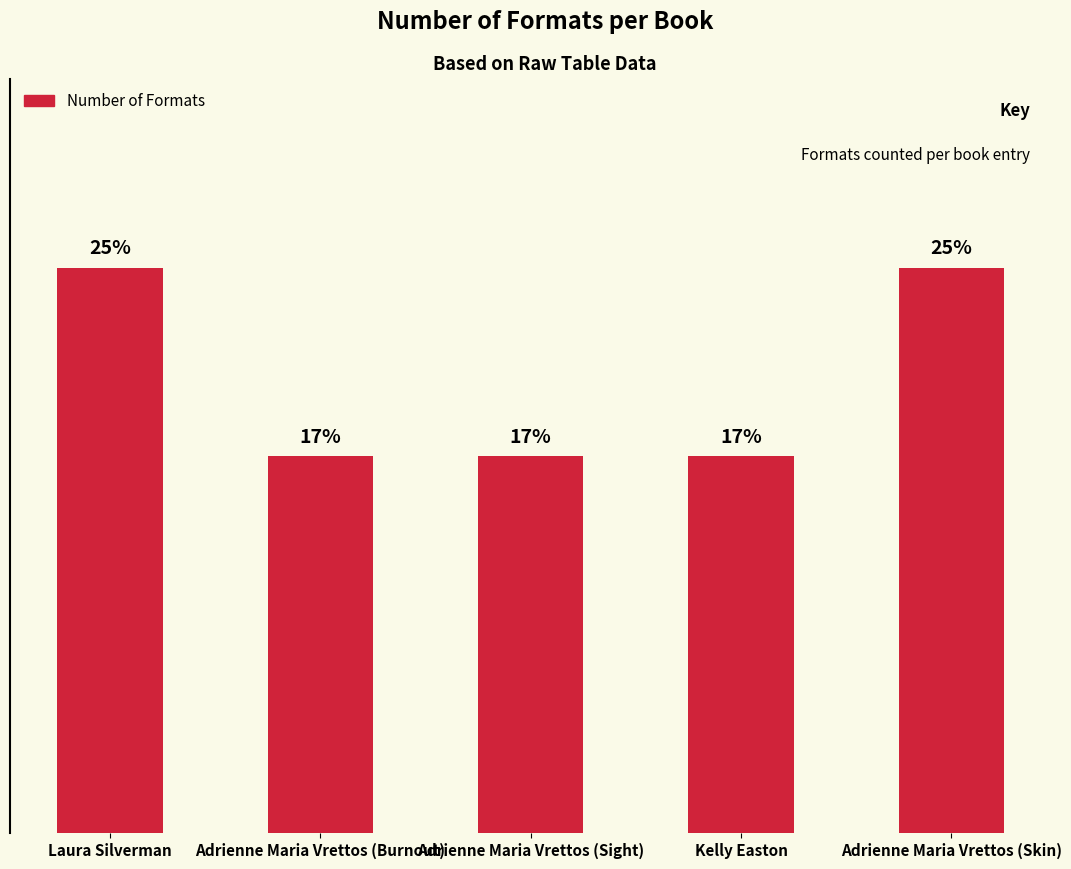

What is the change in value from Laura Silverman to Kelly Easton?

-1